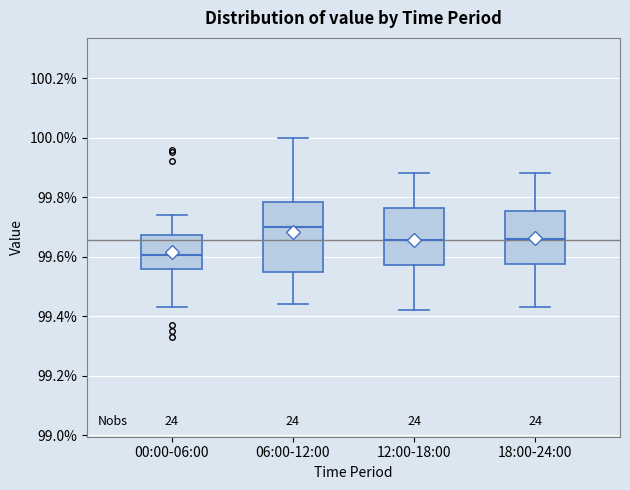

Reading left to right, read every box against the y-axis: the position of its median line, the range the box covers, and the ends of its whiskers. The values are not printed on the chart, so give them approximately, as read against the axis.

00:00-06:00: median 99.60, box 99.56 to 99.68, whiskers 99.44 to 99.74
06:00-12:00: median 99.70, box 99.54 to 99.78, whiskers 99.44 to 100.00
12:00-18:00: median 99.66, box 99.58 to 99.76, whiskers 99.42 to 99.88
18:00-24:00: median 99.66, box 99.58 to 99.76, whiskers 99.44 to 99.88